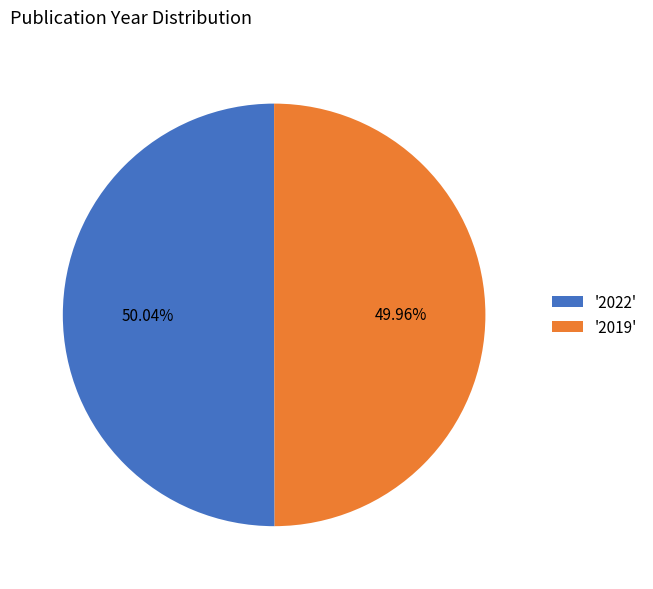

Approximately how many times larger is the value at '2019' compared to '2022'?

1.0